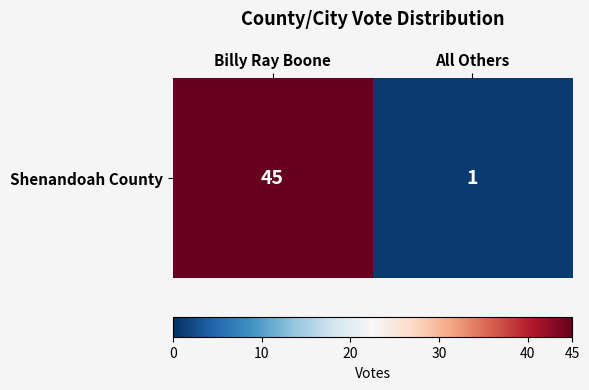

List the labels in order of value, smallest first.

All Others, Billy Ray Boone